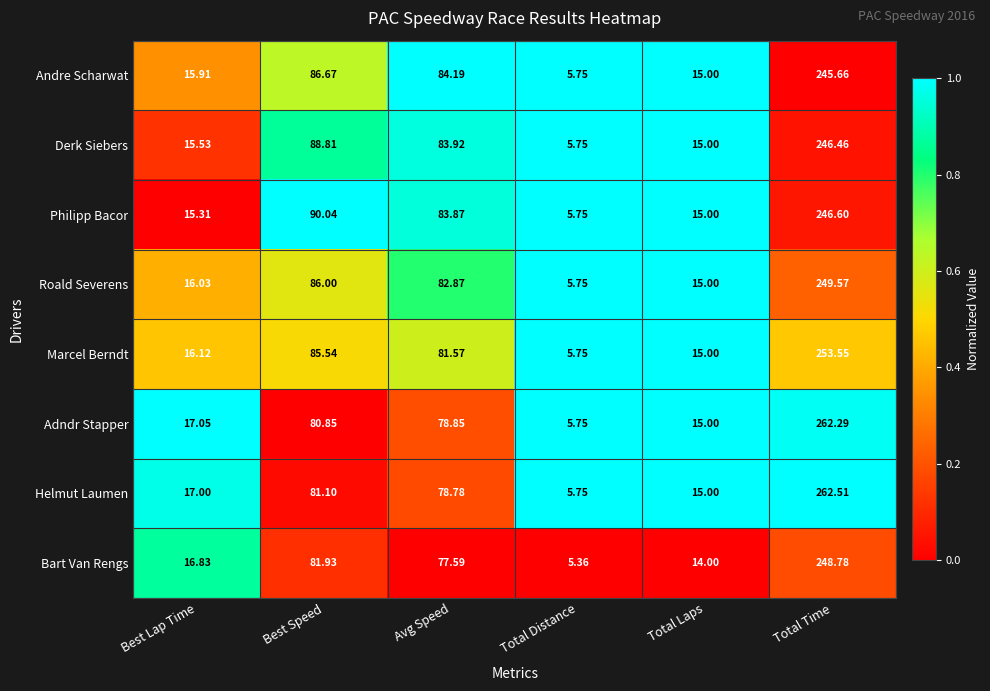

Rank the series by their maximum value, from lowest to highest.

Andre Scharwat, Derk Siebers, Philipp Bacor, Bart Van Rengs, Roald Severens, Marcel Berndt, Adndr Stapper, Helmut Laumen